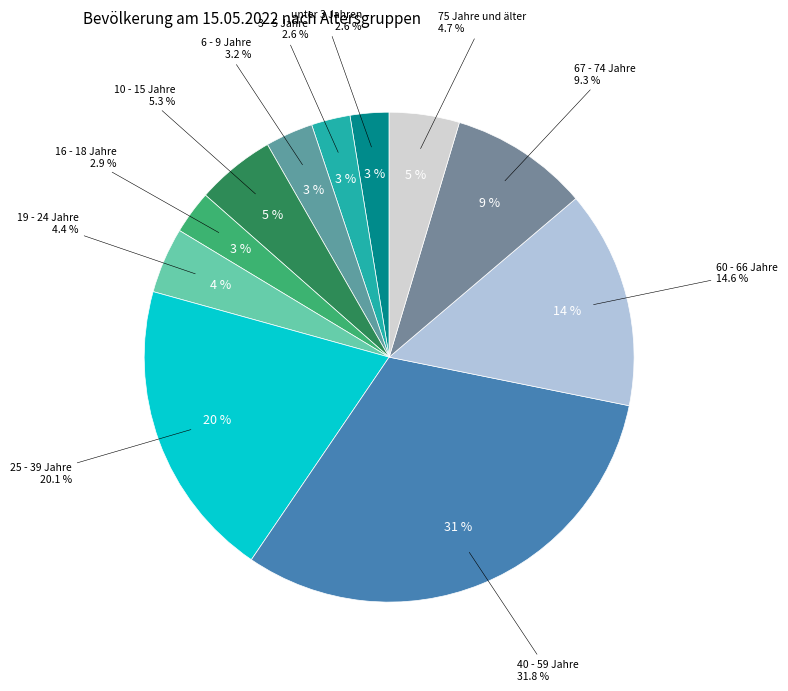

Rank the categories by value from lowest to highest.

unter 3 Jahren, 3 - 5 Jahre, 16 - 18 Jahre, 6 - 9 Jahre, 19 - 24 Jahre, 75 Jahre und älter, 10 - 15 Jahre, 67 - 74 Jahre, 60 - 66 Jahre, 25 - 39 Jahre, 40 - 59 Jahre